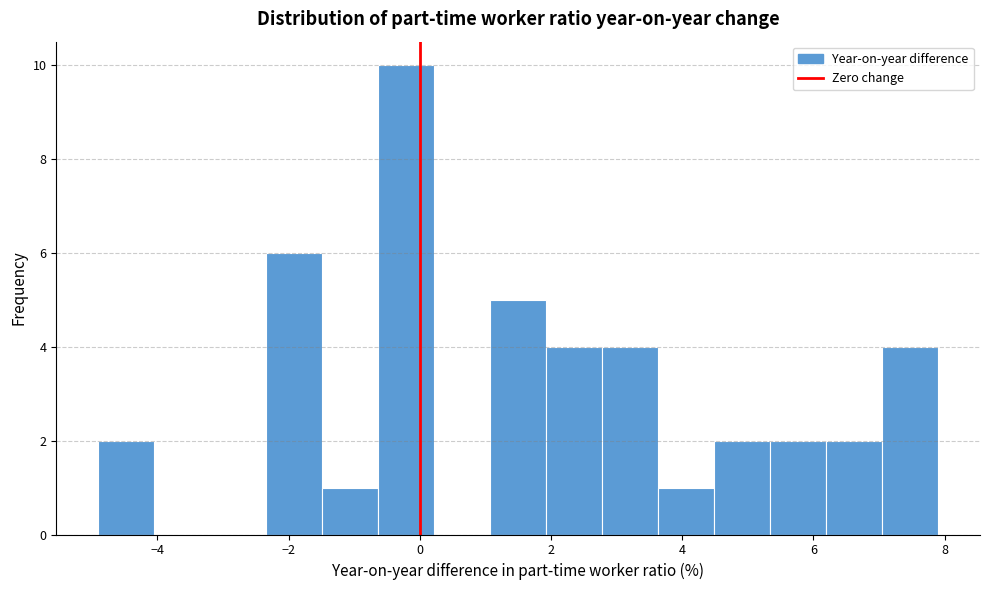

Reading left to right, list every bar in this chart as the range it spans on the x-axis followed by its height. Neither the bar edges nor the heights are printed on the chart, so give them approximately, as read against the axes.

-4.8 to -4.0: 2
-4.0 to -3.2: 0
-3.2 to -2.4: 0
-2.4 to -1.4: 6
-1.4 to -0.6: 1
-0.6 to 0.2: 10
0.2 to 1.0: 0
1.0 to 2.0: 5
2.0 to 2.8: 4
2.8 to 3.6: 4
3.6 to 4.4: 1
4.4 to 5.4: 2
5.4 to 6.2: 2
6.2 to 7.0: 2
7.0 to 8.0: 4